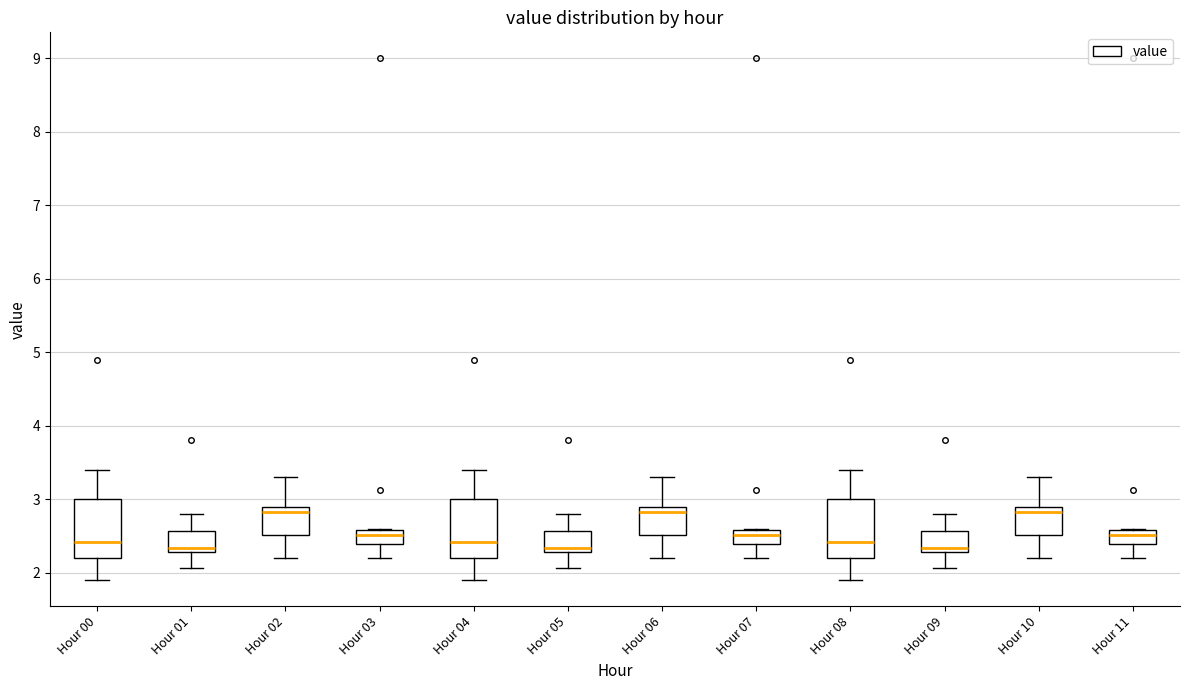

Reading left to right, read every box against the y-axis: the position of its median line, the range the box covers, and the ends of its whiskers. The values are not printed on the chart, so give them approximately, as read against the axis.

Hour 00: median 2.4, box 2.2 to 3.0, whiskers 1.9 to 3.4
Hour 01: median 2.3 (just above the box's lower edge), box 2.3 to 2.6, whiskers 2.1 to 2.8
Hour 02: median 2.8, box 2.5 to 2.9, whiskers 2.2 to 3.3
Hour 03: median 2.5, box 2.4 to 2.6, whiskers 2.2 to 2.6
Hour 04: median 2.4, box 2.2 to 3.0, whiskers 1.9 to 3.4
Hour 05: median 2.3 (just above the box's lower edge), box 2.3 to 2.6, whiskers 2.1 to 2.8
Hour 06: median 2.8, box 2.5 to 2.9, whiskers 2.2 to 3.3
Hour 07: median 2.5, box 2.4 to 2.6, whiskers 2.2 to 2.6
Hour 08: median 2.4, box 2.2 to 3.0, whiskers 1.9 to 3.4
Hour 09: median 2.3 (just above the box's lower edge), box 2.3 to 2.6, whiskers 2.1 to 2.8
Hour 10: median 2.8, box 2.5 to 2.9, whiskers 2.2 to 3.3
Hour 11: median 2.5, box 2.4 to 2.6, whiskers 2.2 to 2.6